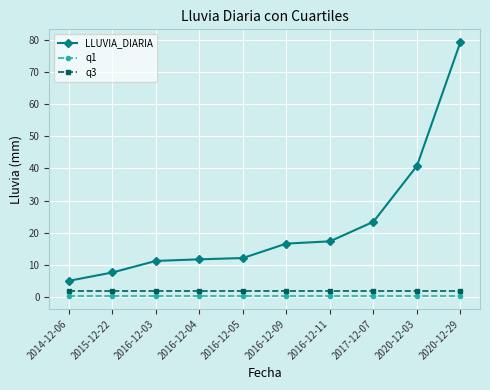

True or false: q1 has a value of 0.2 at 2020-12-29.

True